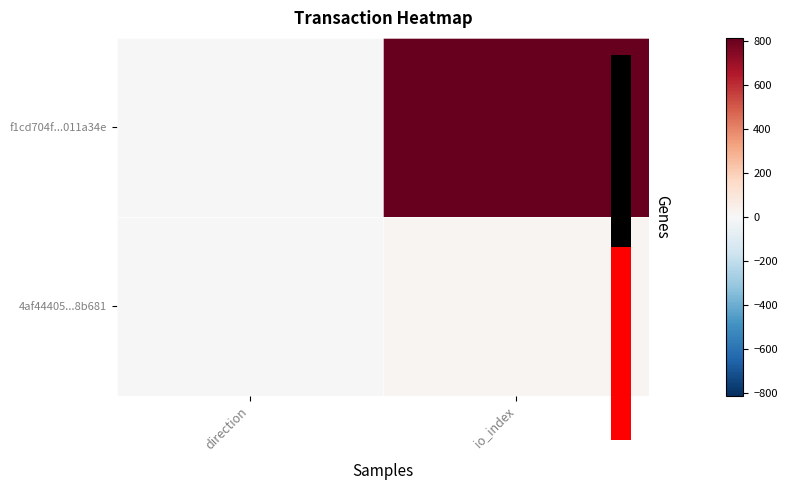

Reading left to right, transcribe all the data shown in this chart.

f1cd704f...011a34e: direction=-1	io_index=813
4af44405...8b681: direction=1	io_index=13